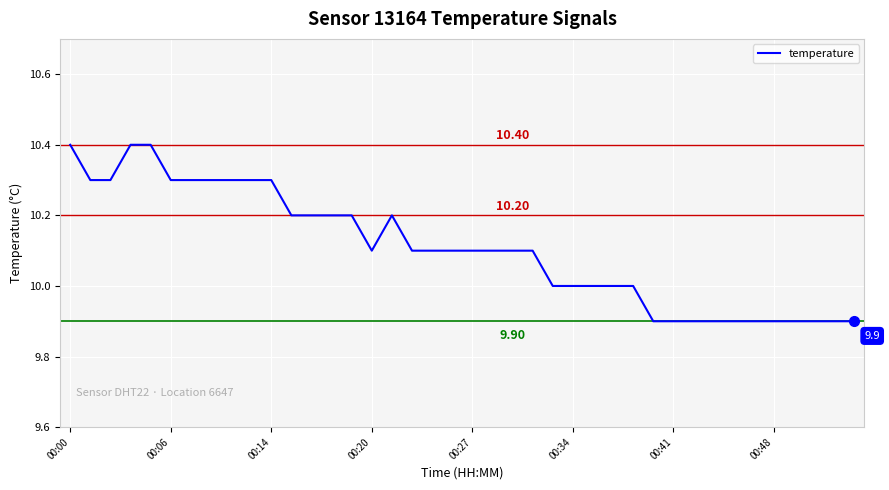

What is the difference between the maximum and minimum values?

0.5